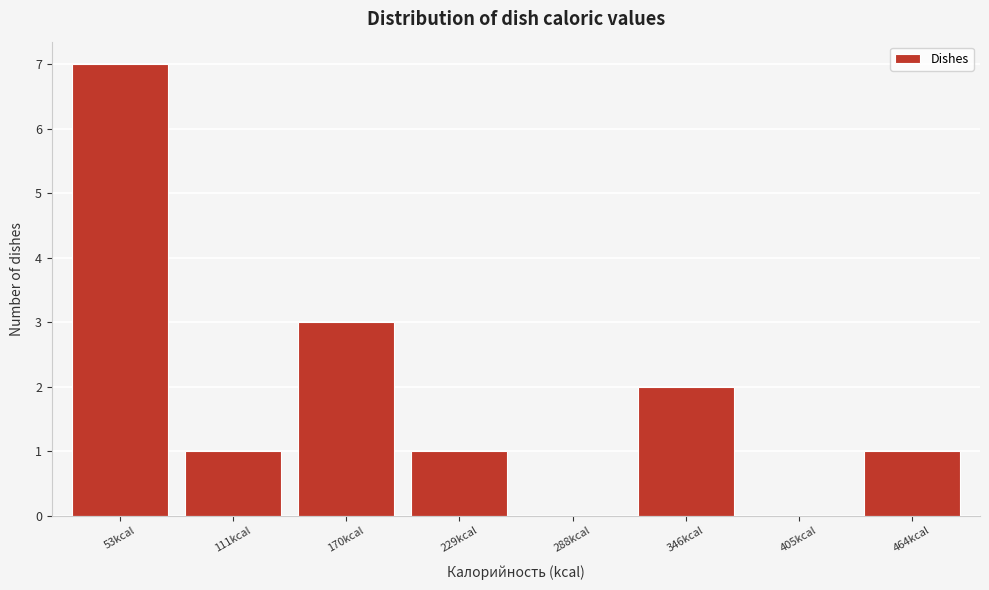

Reading left to right, transcribe all the data shown in this chart.

53kcal=7	111kcal=1	170kcal=3	229kcal=1	288kcal=0	346kcal=2	405kcal=0	464kcal=1